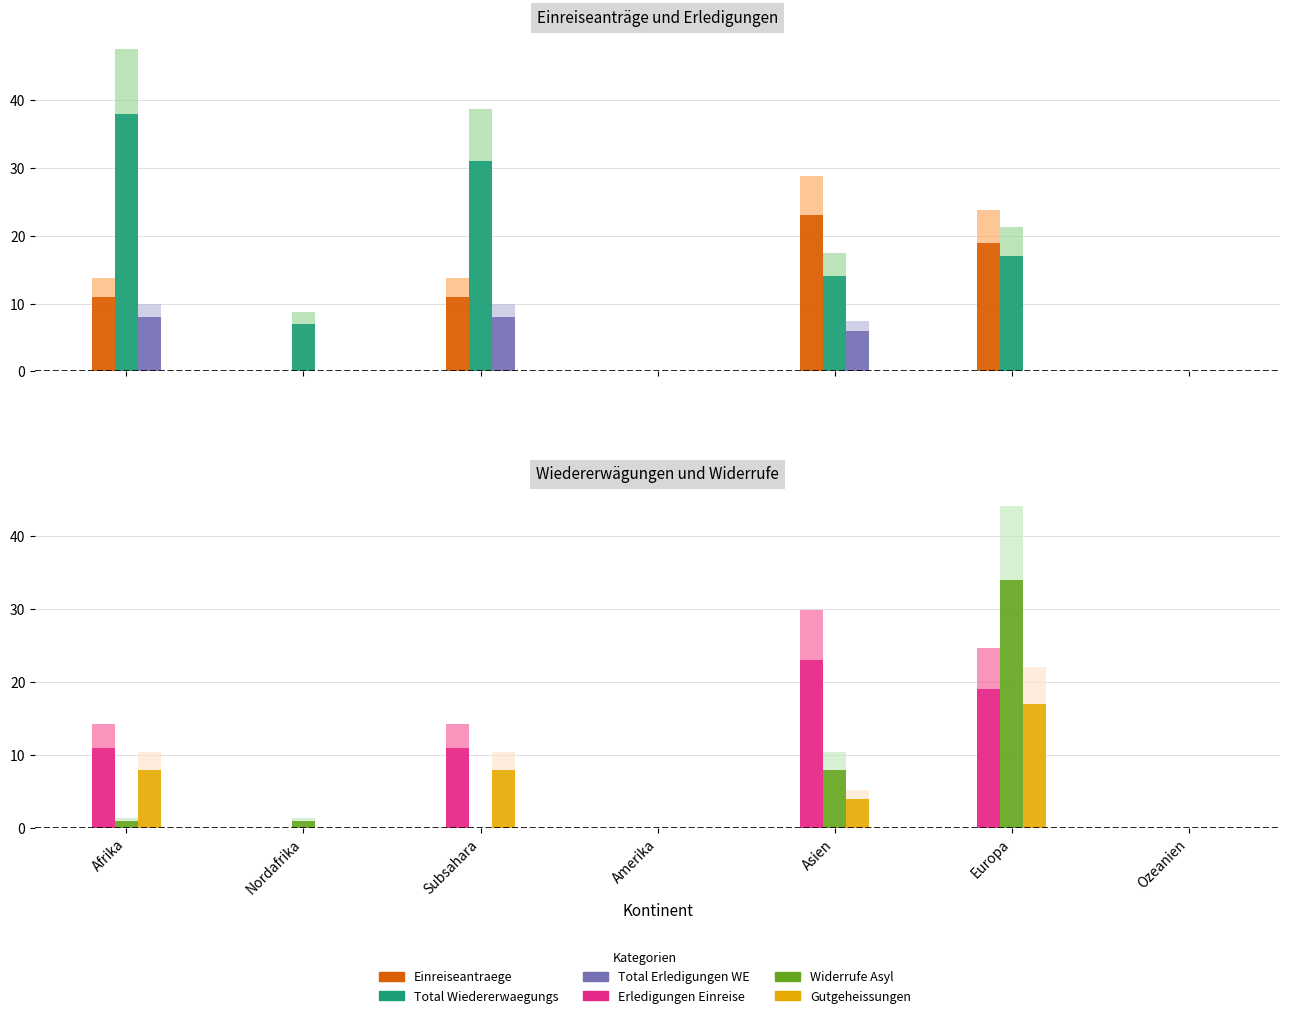

What is the maximum value shown in the chart?

38.0